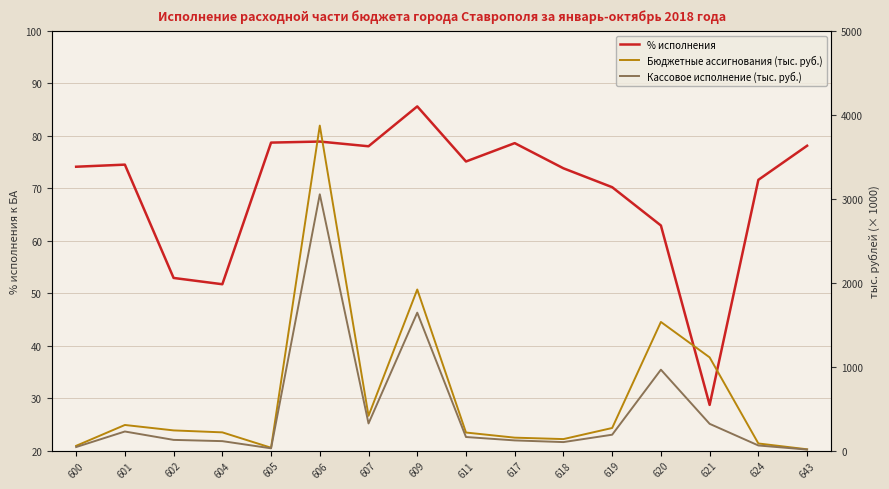

List the labels in order of Кассовое исполнение (тыс. руб.) value, largest first.

606, 609, 620, 607, 621, 601, 619, 611, 602, 617, 604, 618, 624, 600, 605, 643